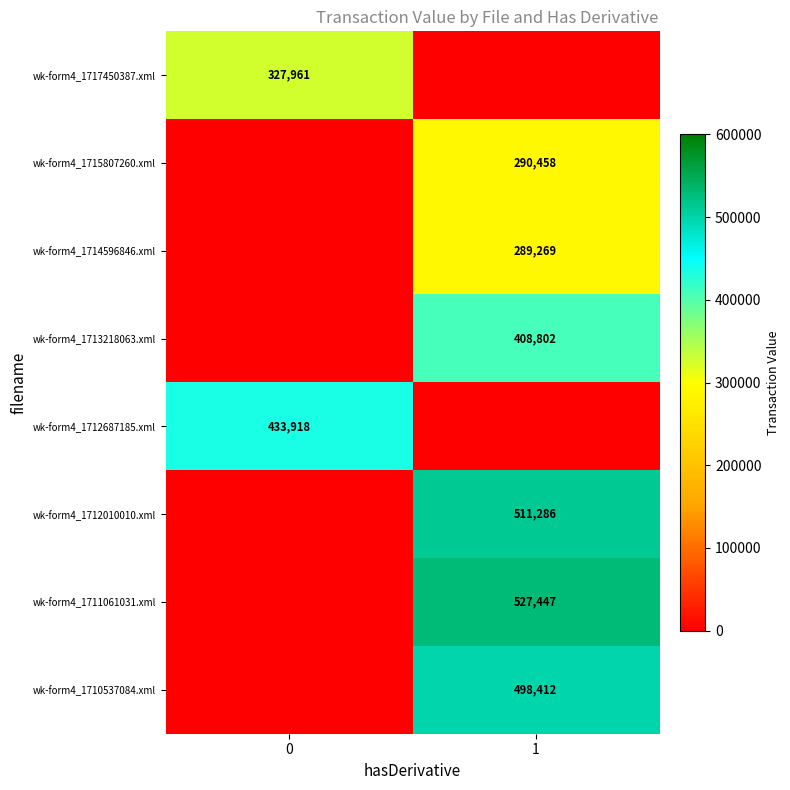

How many series are shown in this chart?

8